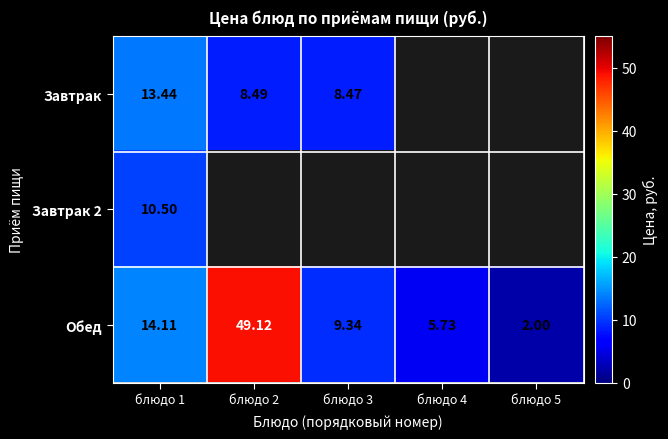

How many data points does each series have?

5